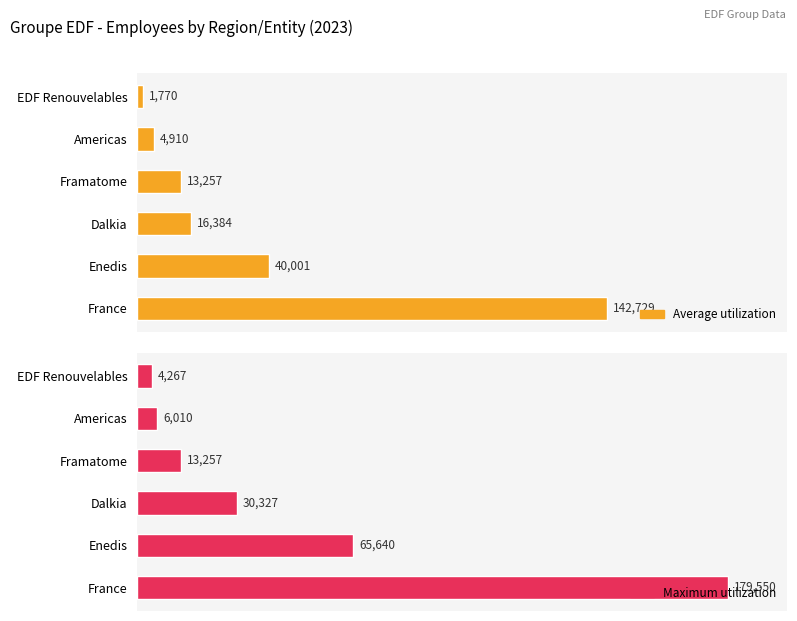

What is the average value of the Average utilization series?

36508